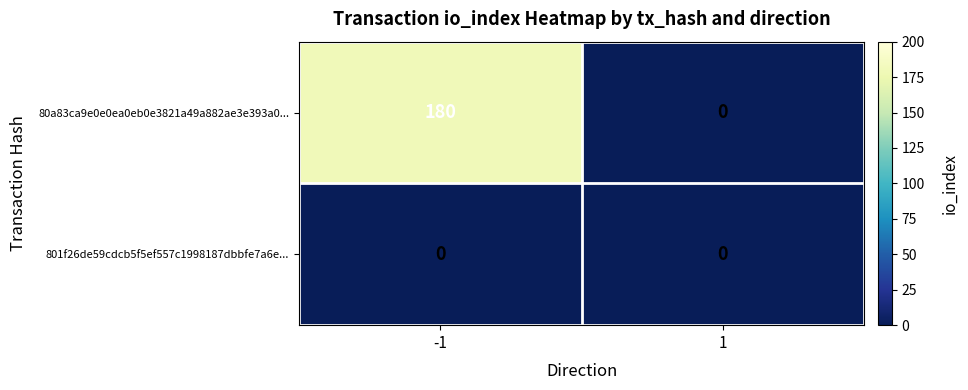

What is the difference between the maximum and minimum values in the 80a83ca9e0e0ea0eb0e3821a49a882ae3e393a0... series?

180